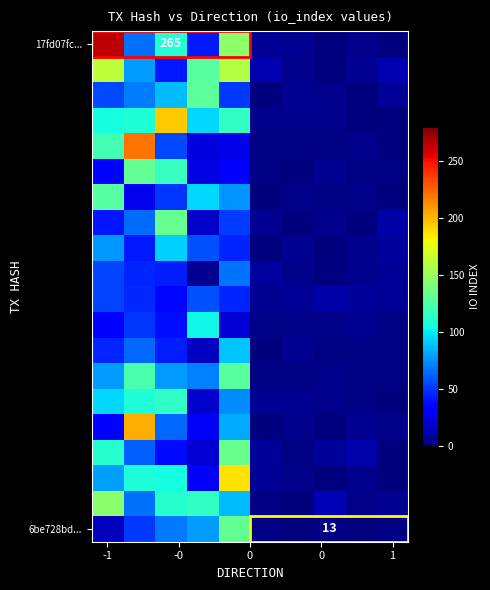

At how many categories does at least one series exceed 99?

5